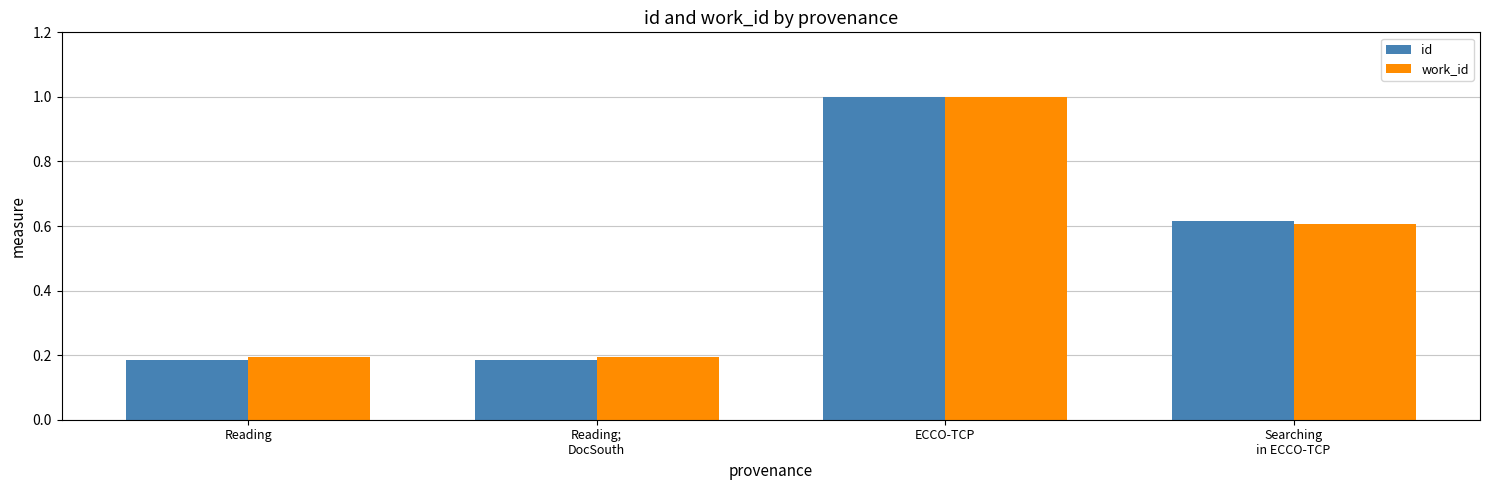

What is the maximum value for id?

1.0